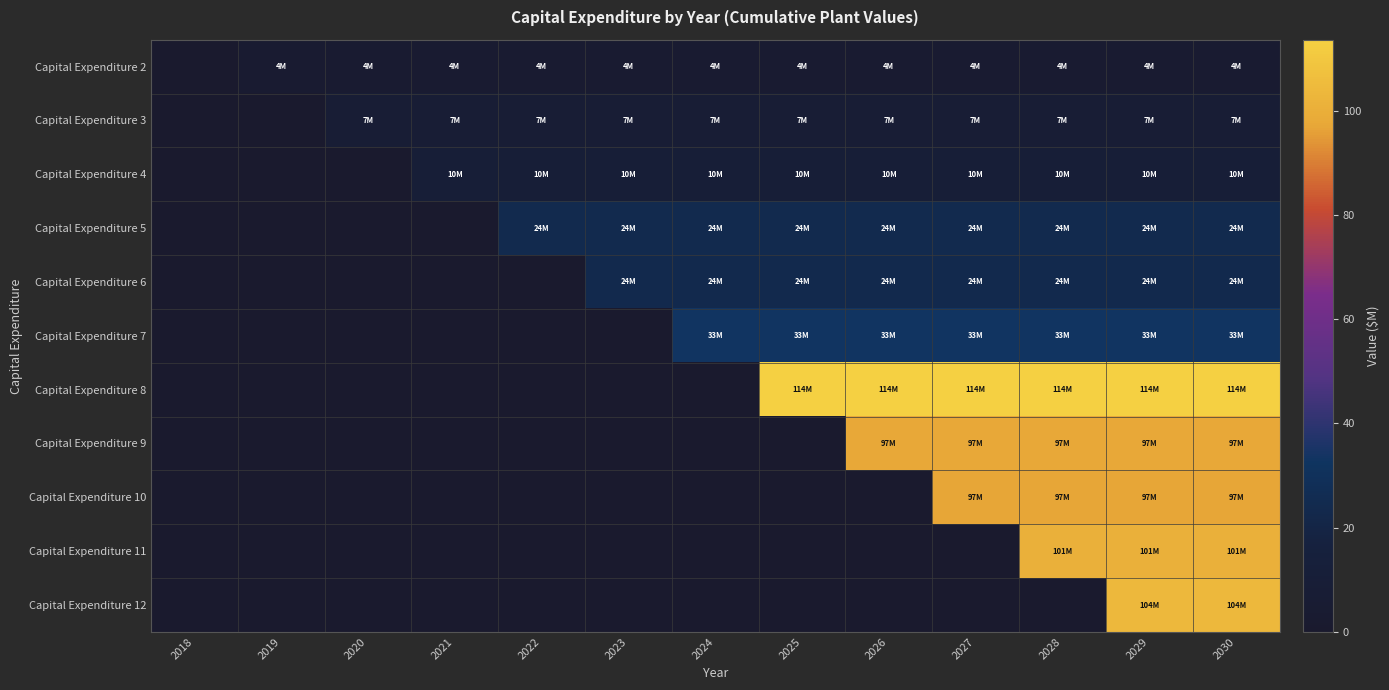

Reading left to right, list all the values displayed in this chart.

Capital Expenditure 2: 2018=0.0	2019=4.0	2020=4.0	2021=4.0	2022=4.0	2023=4.0	2024=4.0	2025=4.0	2026=4.0	2027=4.0	2028=4.0	2029=4.0	2030=4.0
Capital Expenditure 3: 2018=0.0	2019=0.0	2020=7.4	2021=7.4	2022=7.4	2023=7.4	2024=7.4	2025=7.4	2026=7.4	2027=7.4	2028=7.4	2029=7.4	2030=7.4
Capital Expenditure 4: 2018=0.0	2019=0.0	2020=0.0	2021=9.6	2022=9.6	2023=9.6	2024=9.6	2025=9.6	2026=9.6	2027=9.6	2028=9.6	2029=9.6	2030=9.6
Capital Expenditure 5: 2018=0.0	2019=0.0	2020=0.0	2021=0.0	2022=24.1	2023=24.1	2024=24.1	2025=24.1	2026=24.1	2027=24.1	2028=24.1	2029=24.1	2030=24.1
Capital Expenditure 6: 2018=0.0	2019=0.0	2020=0.0	2021=0.0	2022=0.0	2023=23.7	2024=23.7	2025=23.7	2026=23.7	2027=23.7	2028=23.7	2029=23.7	2030=23.7
Capital Expenditure 7: 2018=0.0	2019=0.0	2020=0.0	2021=0.0	2022=0.0	2023=0.0	2024=33.2	2025=33.2	2026=33.2	2027=33.2	2028=33.2	2029=33.2	2030=33.2
Capital Expenditure 8: 2018=0.0	2019=0.0	2020=0.0	2021=0.0	2022=0.0	2023=0.0	2024=0.0	2025=113.6	2026=113.6	2027=113.6	2028=113.6	2029=113.6	2030=113.6
Capital Expenditure 9: 2018=0.0	2019=0.0	2020=0.0	2021=0.0	2022=0.0	2023=0.0	2024=0.0	2025=0.0	2026=97.4	2027=97.4	2028=97.4	2029=97.4	2030=97.4
Capital Expenditure 10: 2018=0.0	2019=0.0	2020=0.0	2021=0.0	2022=0.0	2023=0.0	2024=0.0	2025=0.0	2026=0.0	2027=97.0	2028=97.0	2029=97.0	2030=97.0
Capital Expenditure 11: 2018=0.0	2019=0.0	2020=0.0	2021=0.0	2022=0.0	2023=0.0	2024=0.0	2025=0.0	2026=0.0	2027=0.0	2028=100.6	2029=100.6	2030=100.6
Capital Expenditure 12: 2018=0.0	2019=0.0	2020=0.0	2021=0.0	2022=0.0	2023=0.0	2024=0.0	2025=0.0	2026=0.0	2027=0.0	2028=0.0	2029=104.1	2030=104.1